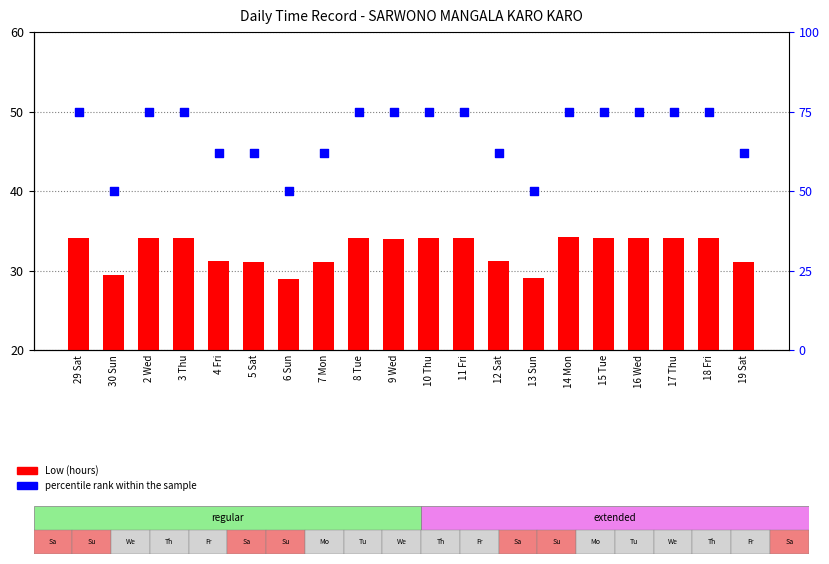

What are all the series names shown in the legend?

Low (hours), percentile rank within the sample